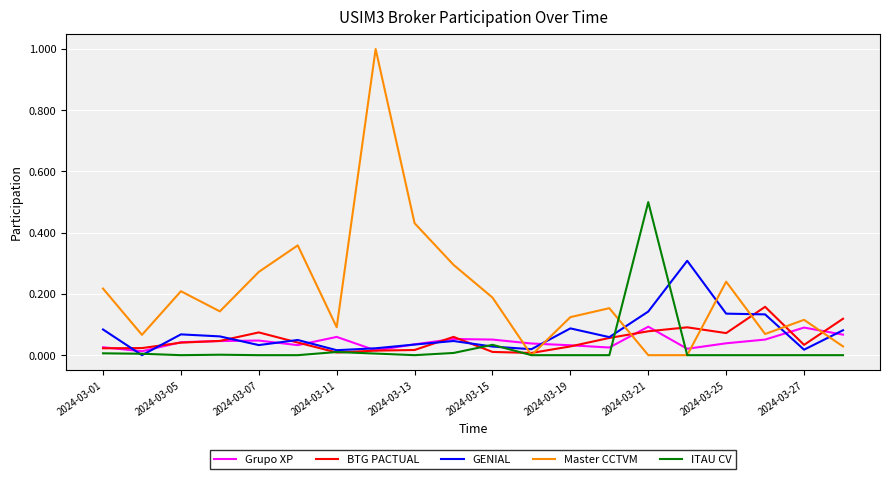

Which series has the largest total across all categories?

Master CCTVM